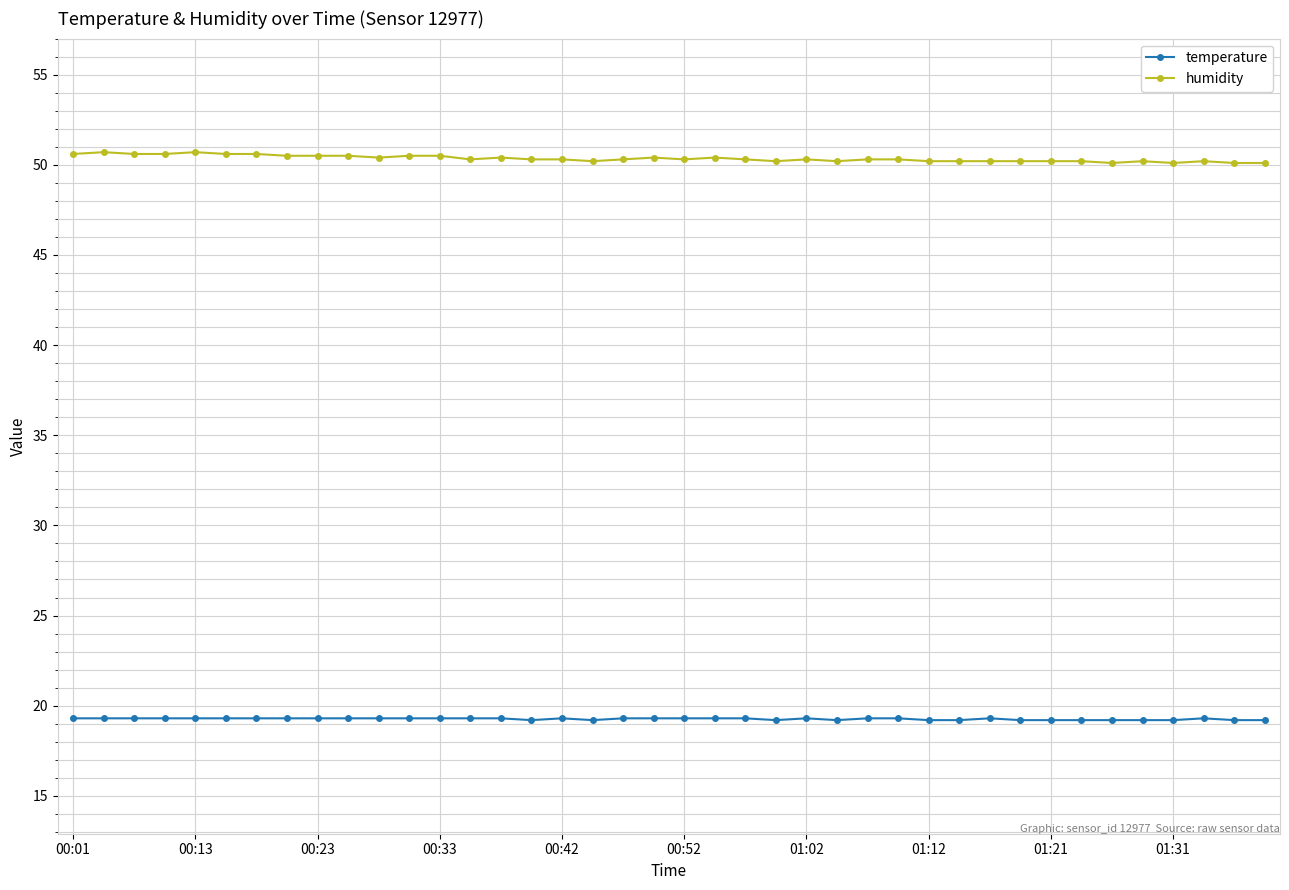

Which series has the largest total across all categories?

humidity